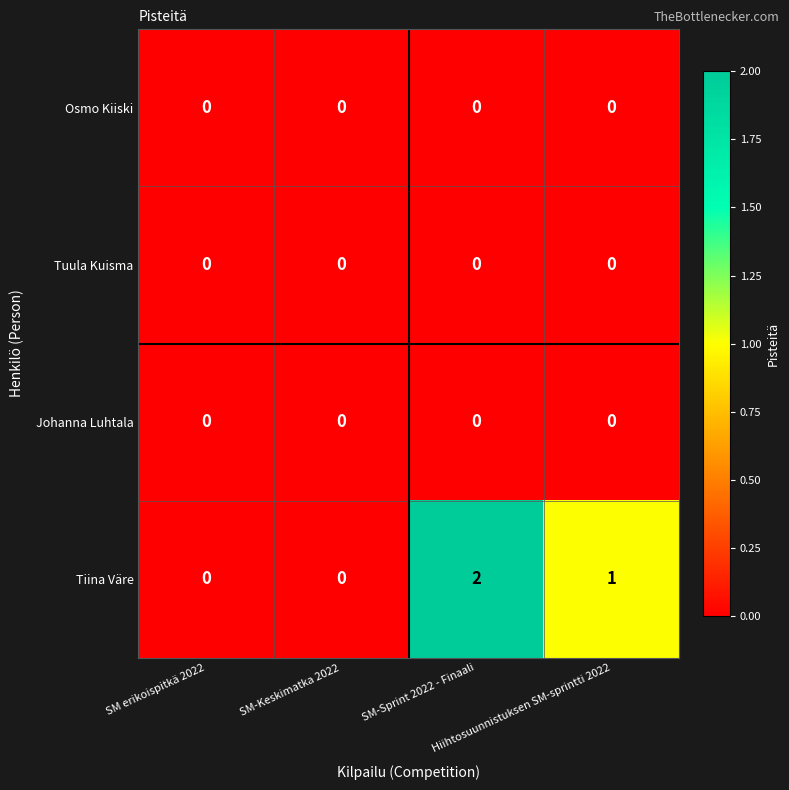

Which series has the largest total across all categories?

Tiina Väre